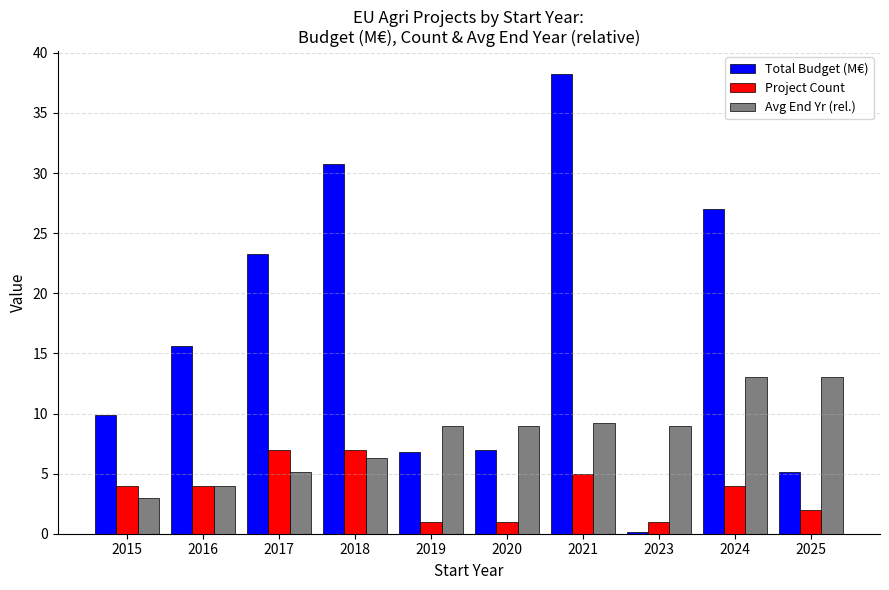

Which series changed the most between 2015 and 2023?

Total Budget (M€)